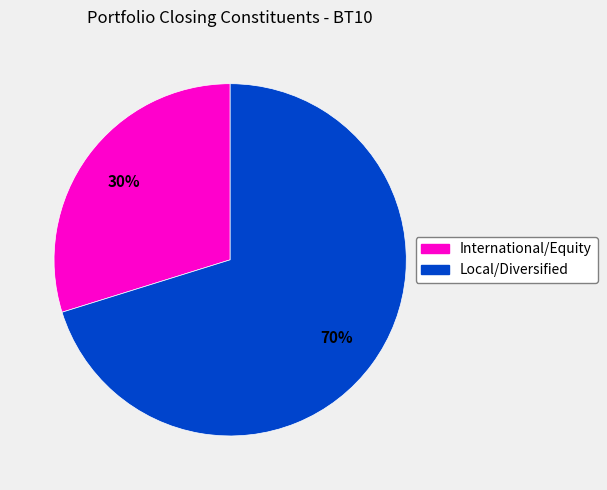

To the nearest percent, what is the combined percentage of International/Equity and Local/Diversified?

100%